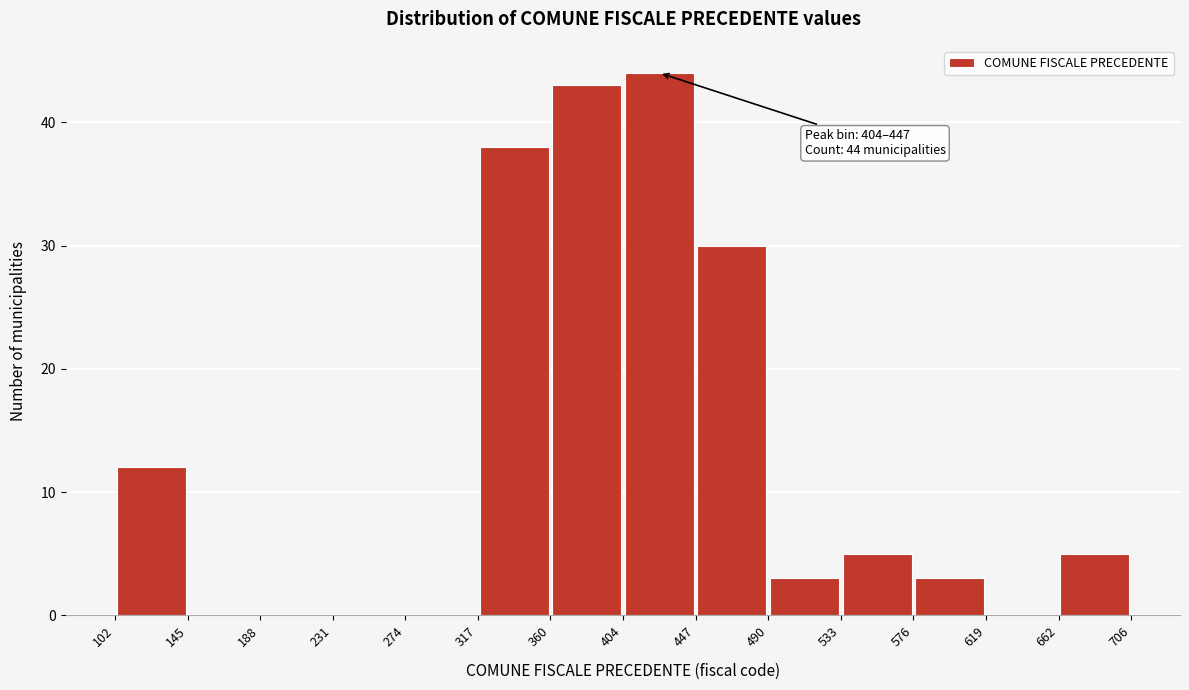

Which range on the x-axis has the tallest bar?

404 to 447